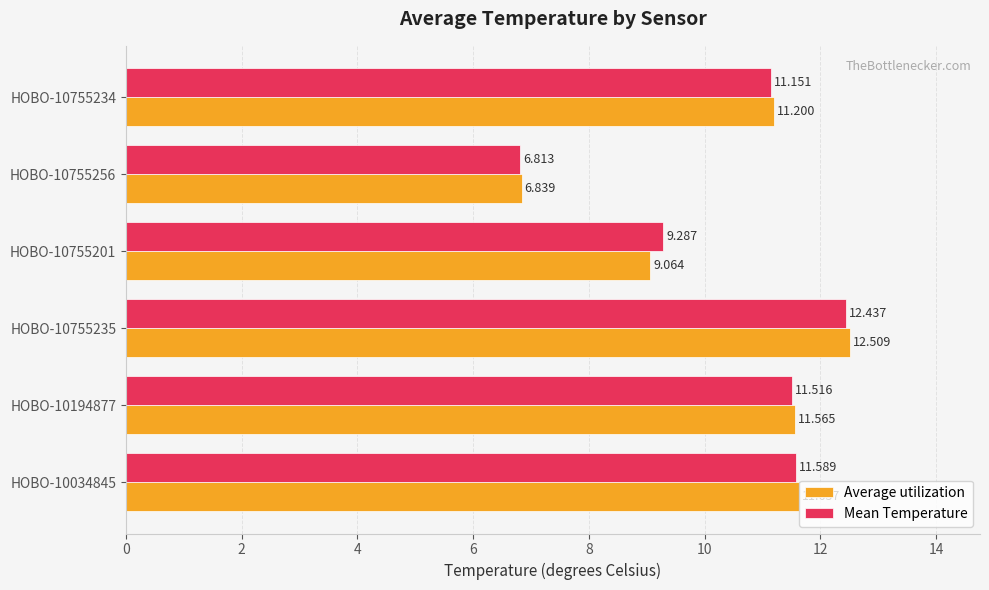

Between HOBO-10034845 and HOBO-10755234, which series saw the biggest shift?

Mean Temperature